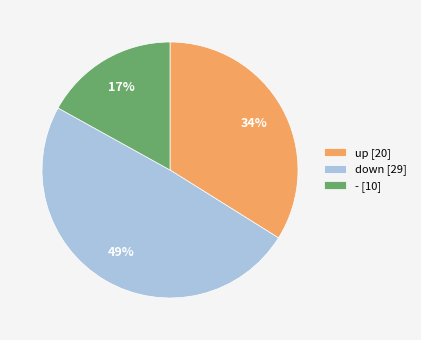

Combined, do up [20] and - [10] account for over 50%?

Yes